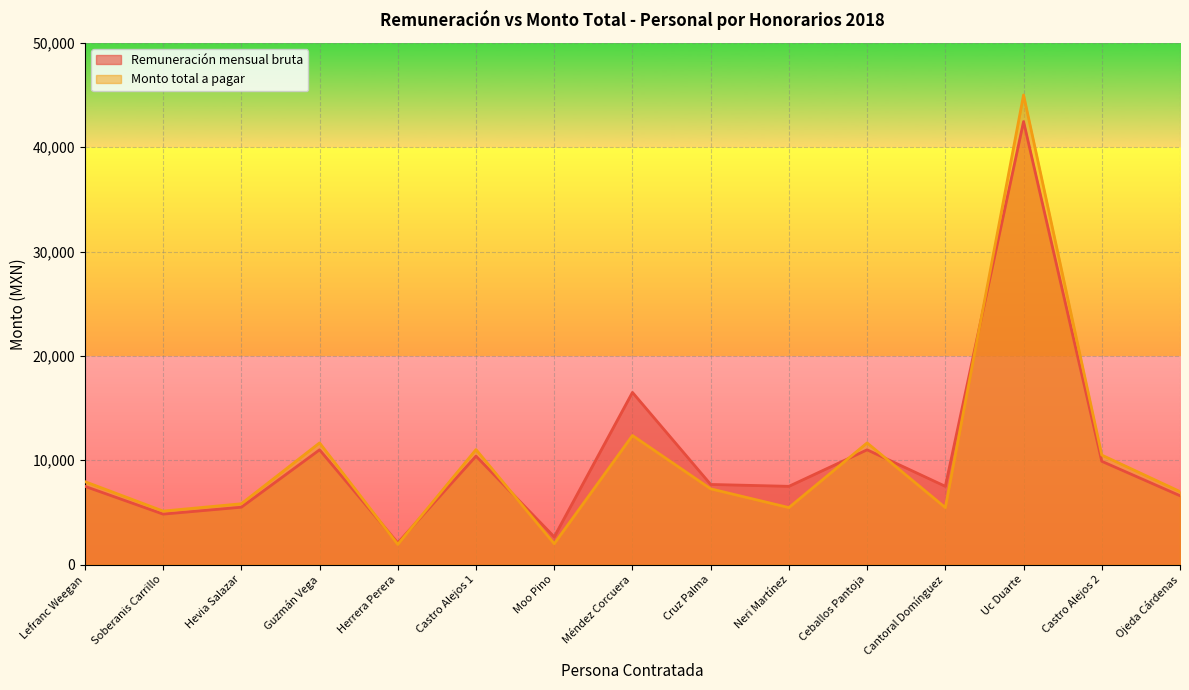

How many data points does each series have?

15